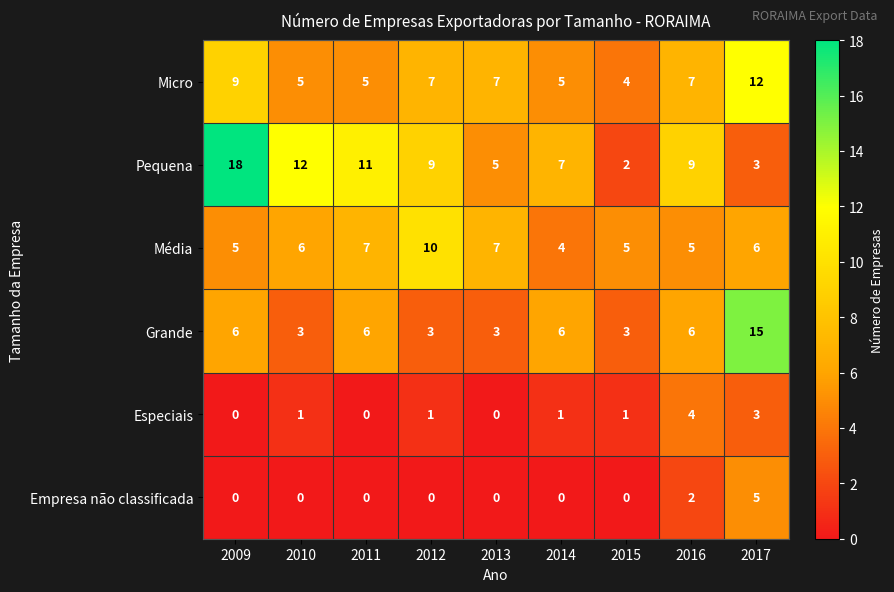

What is the sum of all Pequena values?

76